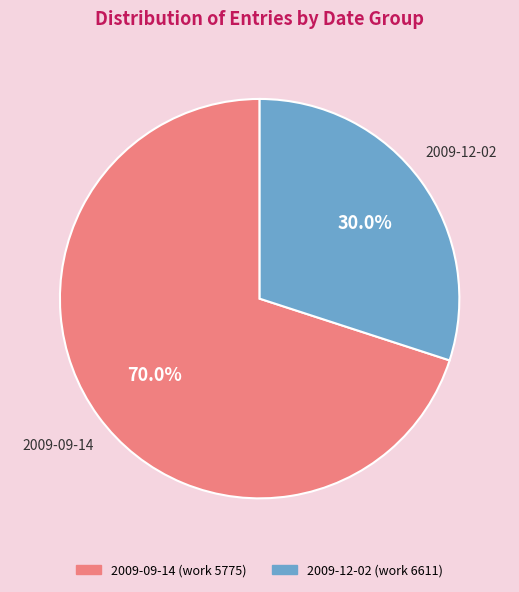

How many segments does this pie chart have?

2